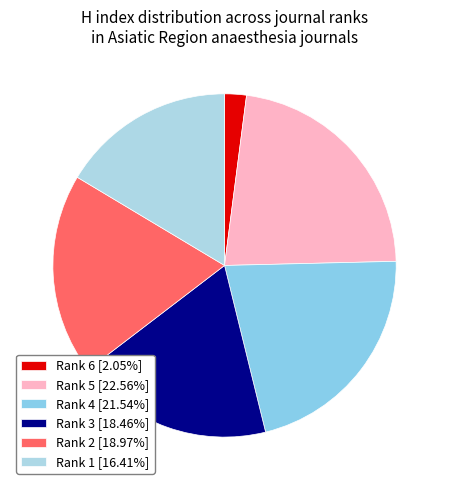

What percentage do Rank 6 and Rank 1 together represent?

18.5%